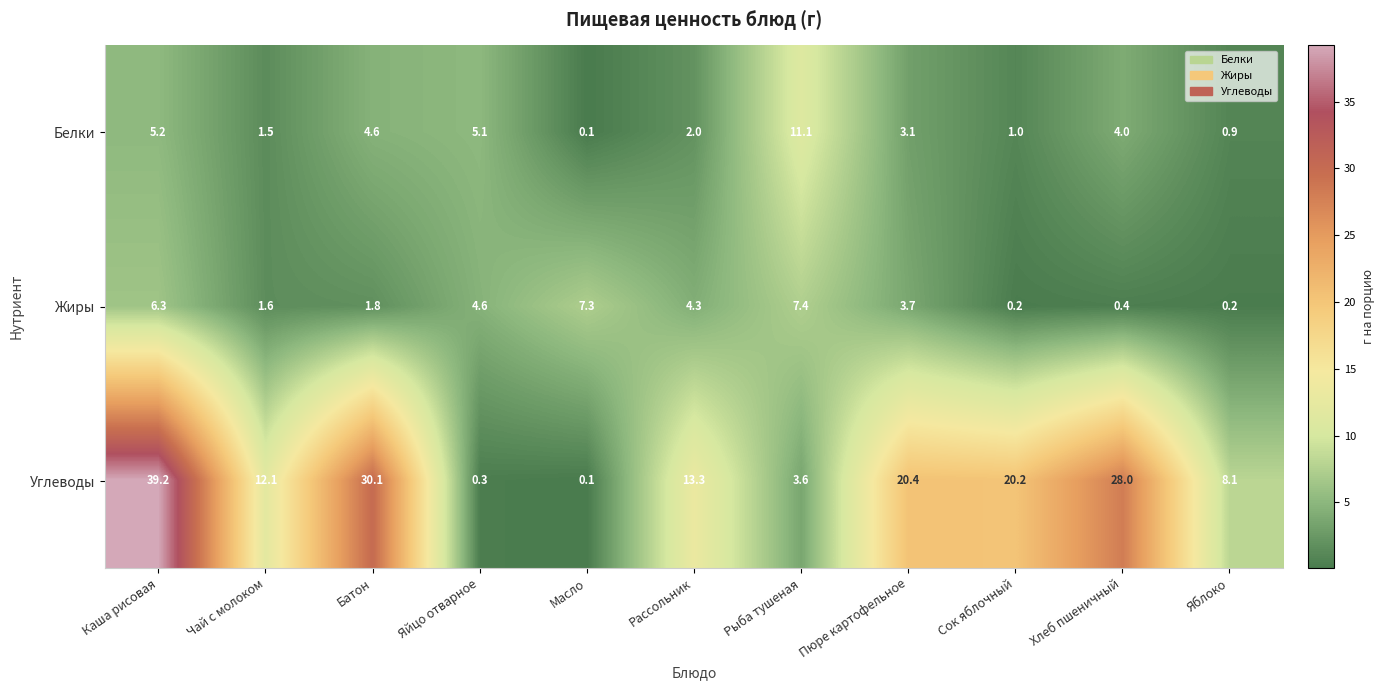

Which series has the widest spread of values?

Углеводы